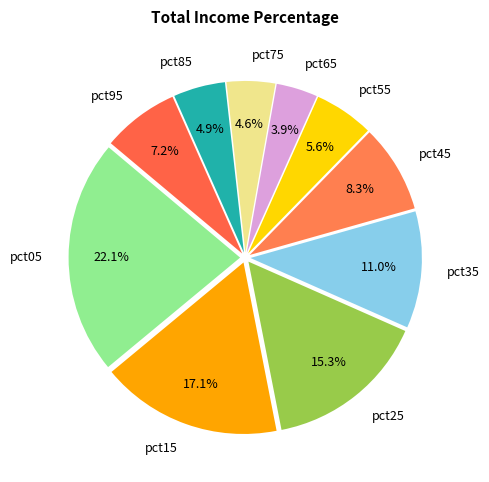

To the nearest percent, what portion does pct45 represent?

8%